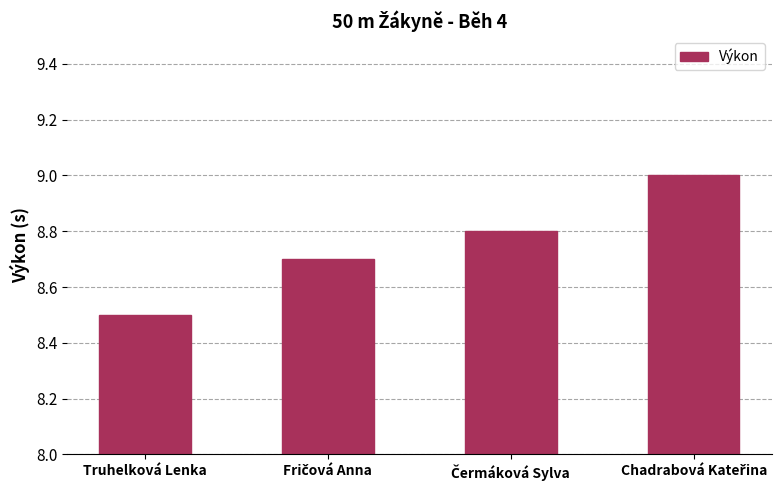

How many bars are there in total?

4